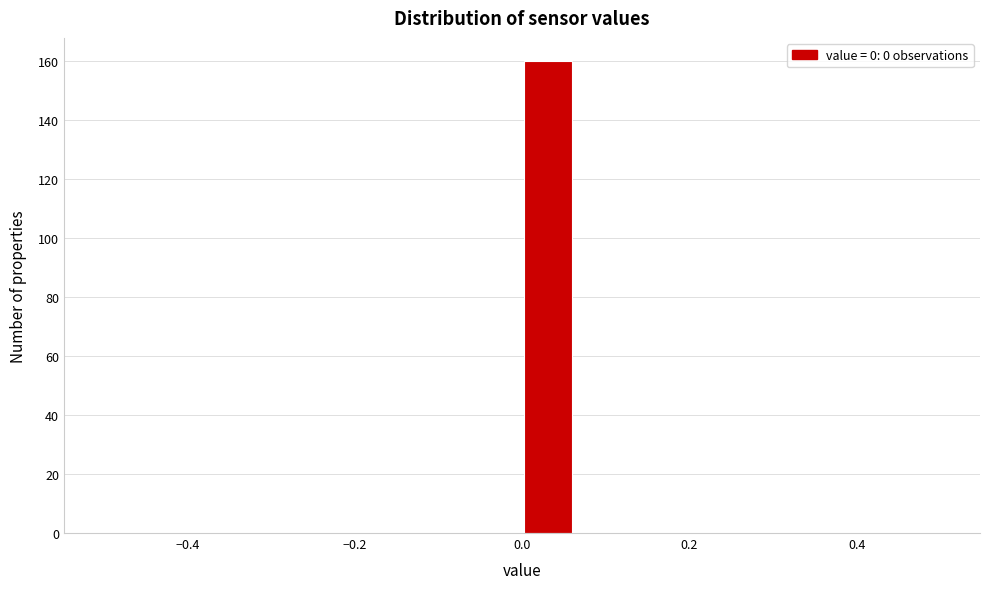

Around what value on the x-axis is the tallest bar? Give the approximate position of its centre, as read against the axis.

0.04